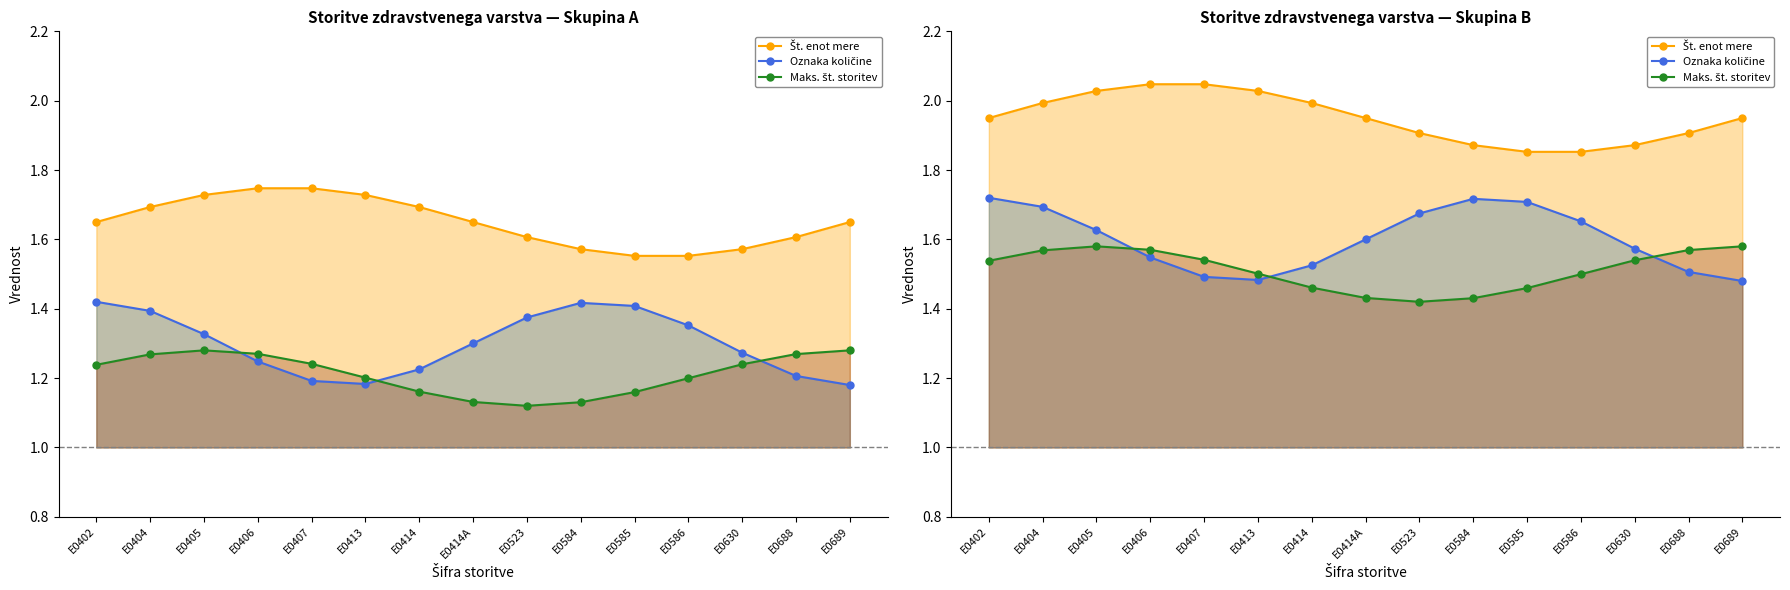

What is the difference between the maximum and minimum values in the Št. enot mere series?

0.2